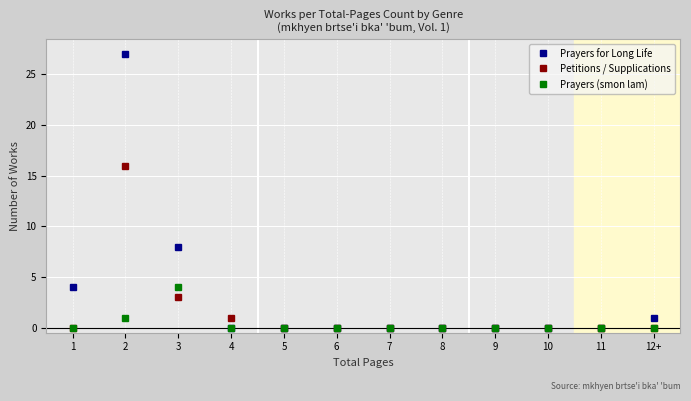

What is the highest value of the Prayers (smon lam) series?

4